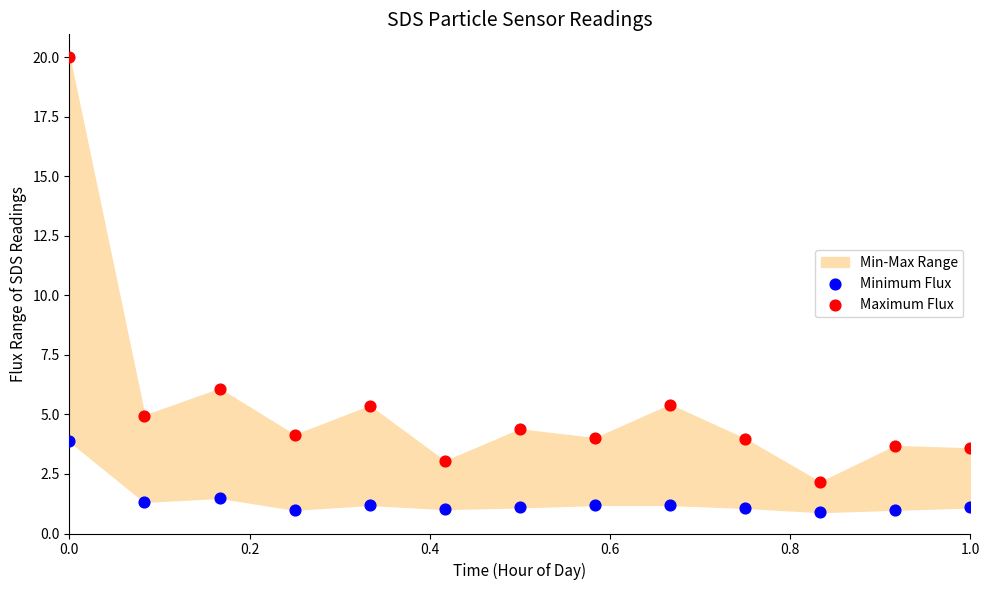

Across all data points, what is the range of X values (max minus min)?

1.0